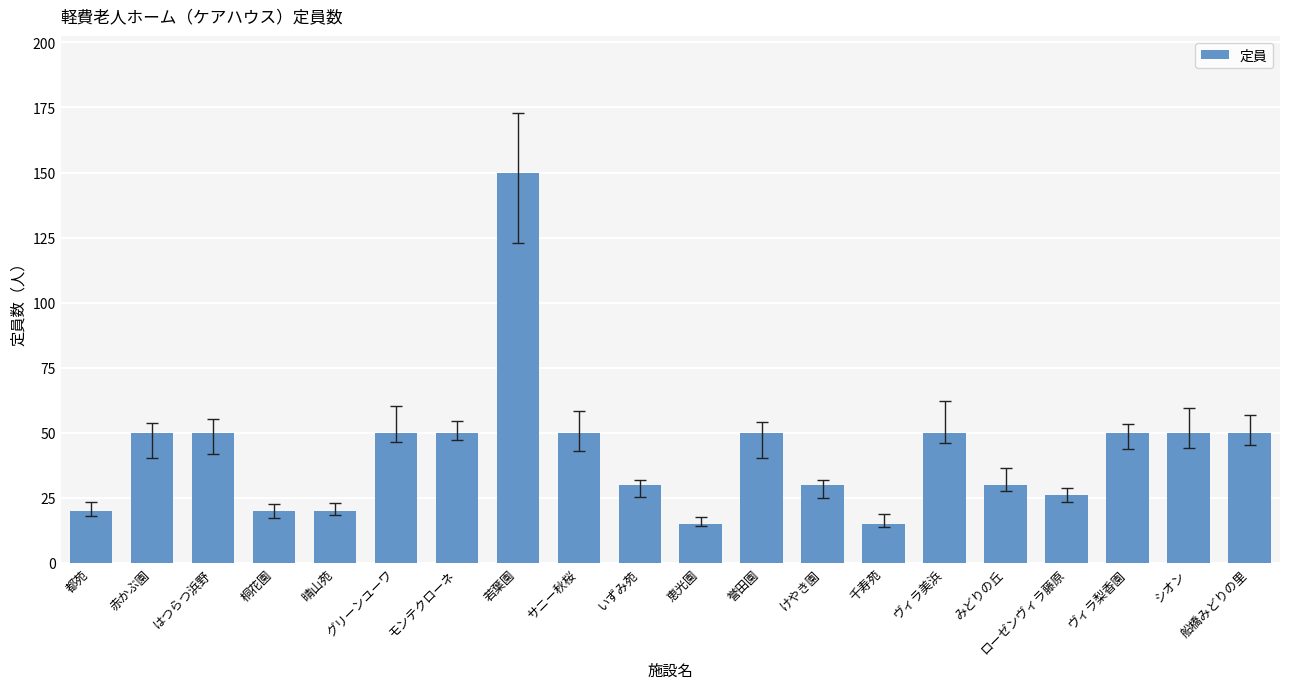

How many distinct data groups are displayed?

1